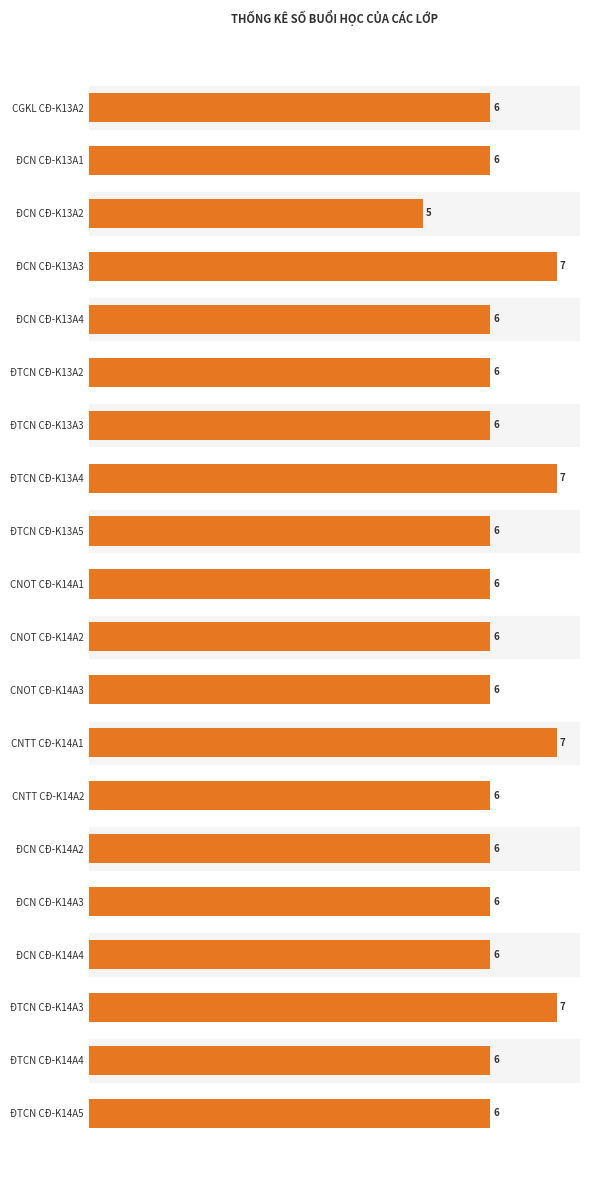

How many values are between 6 and 7?

19